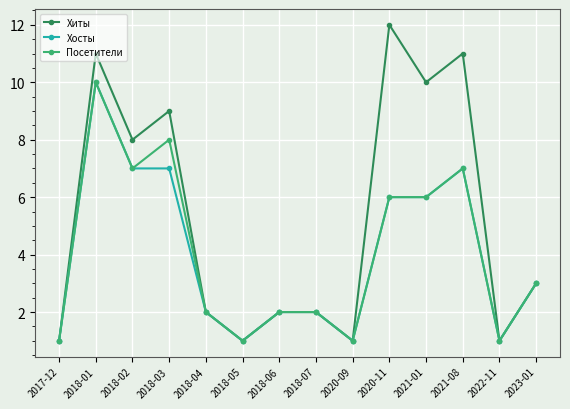

What is the label of the 5th point from the left?

2018-04